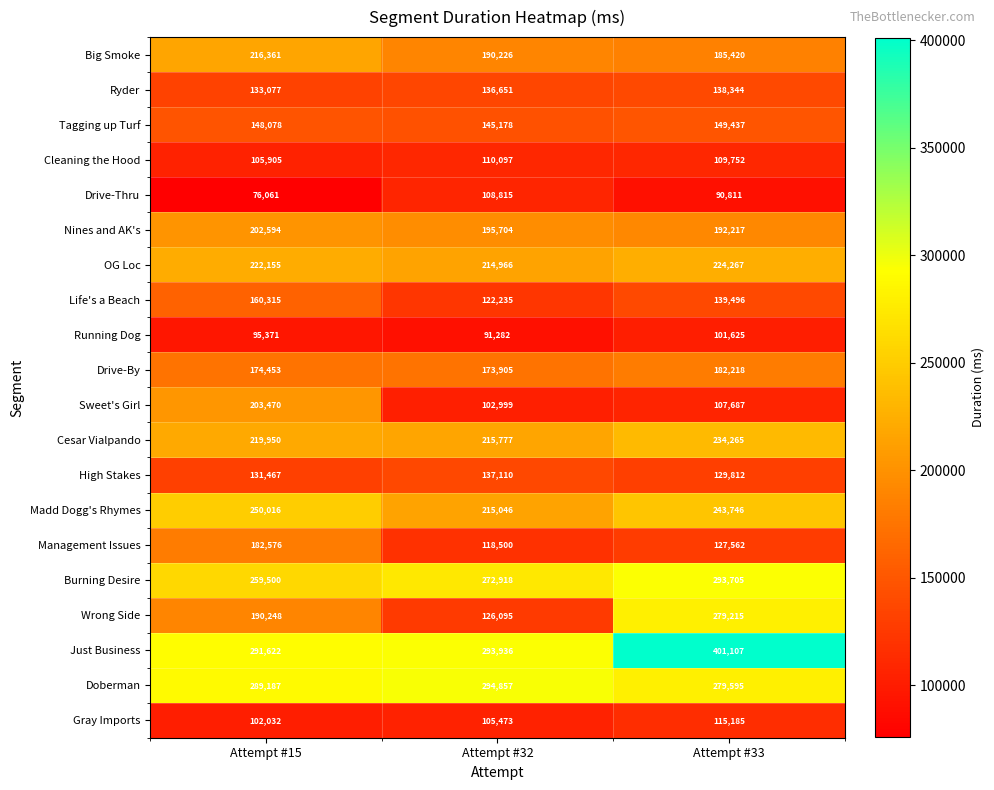

What is the difference between the maximum and second lowest values in the Cesar Vialpando series?

14315